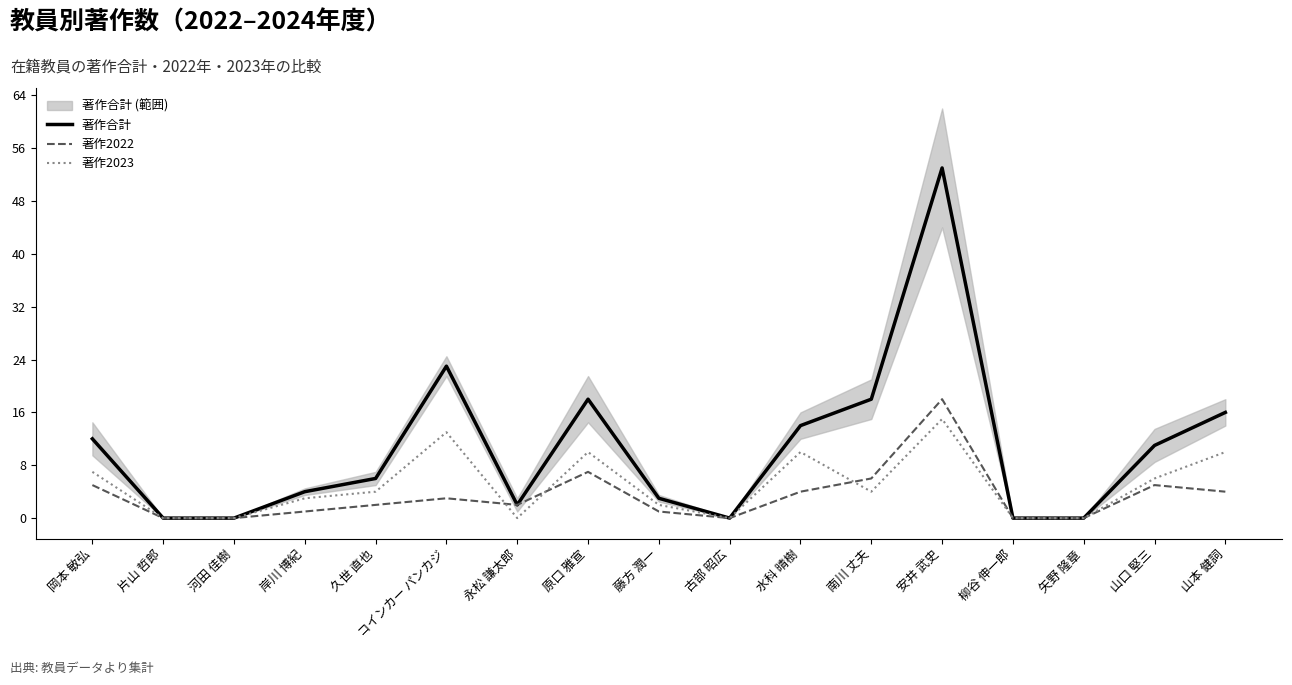

At which category does the chart reach its peak across all series?

安井 武史